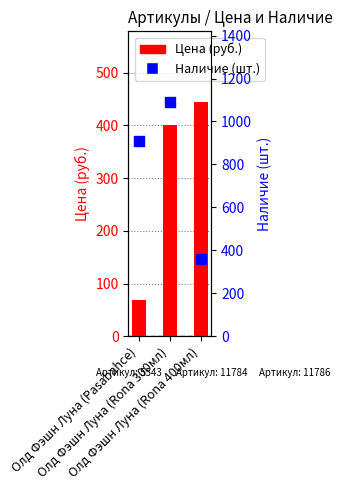

Which series has the largest Y range (max minus min)?

Наличие